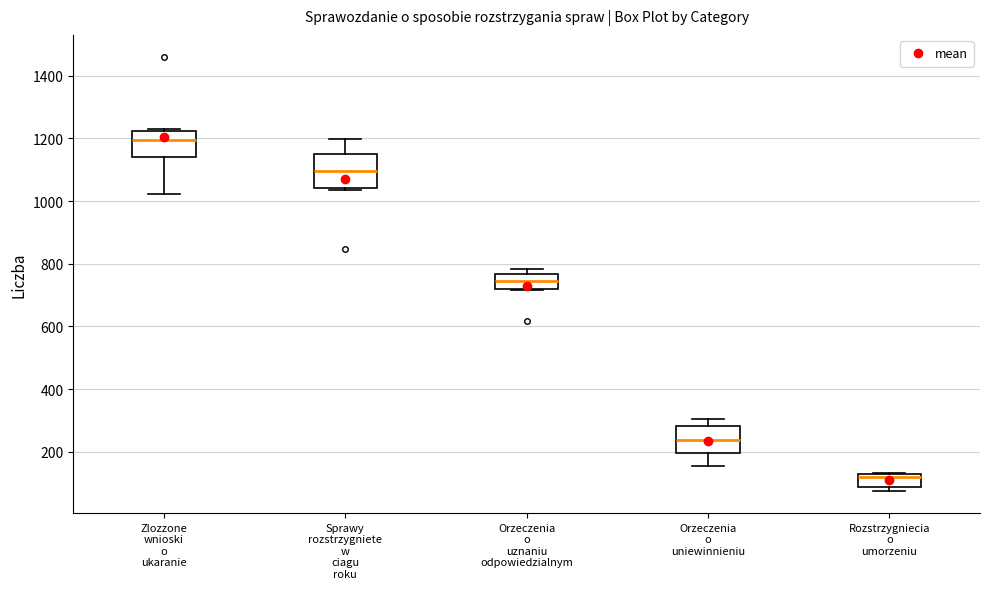

Which box has the lowest median line?

Rozstrzygniecia o umorzeniu